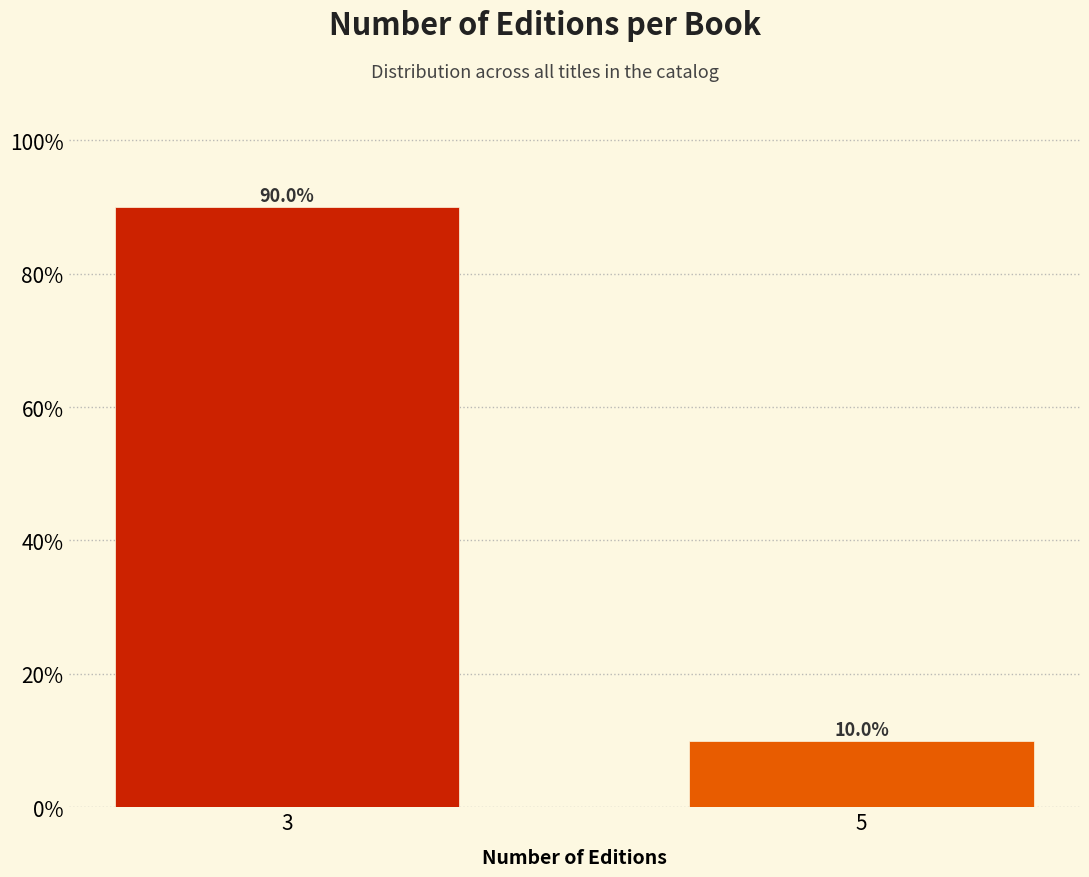

Reading left to right, transcribe all the data shown in this chart.

3=90	5=10